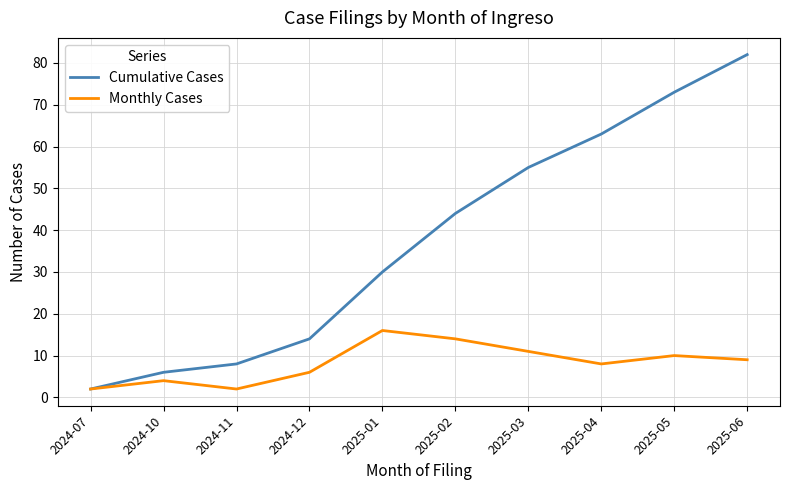

What position from the left is 2024-12?

4